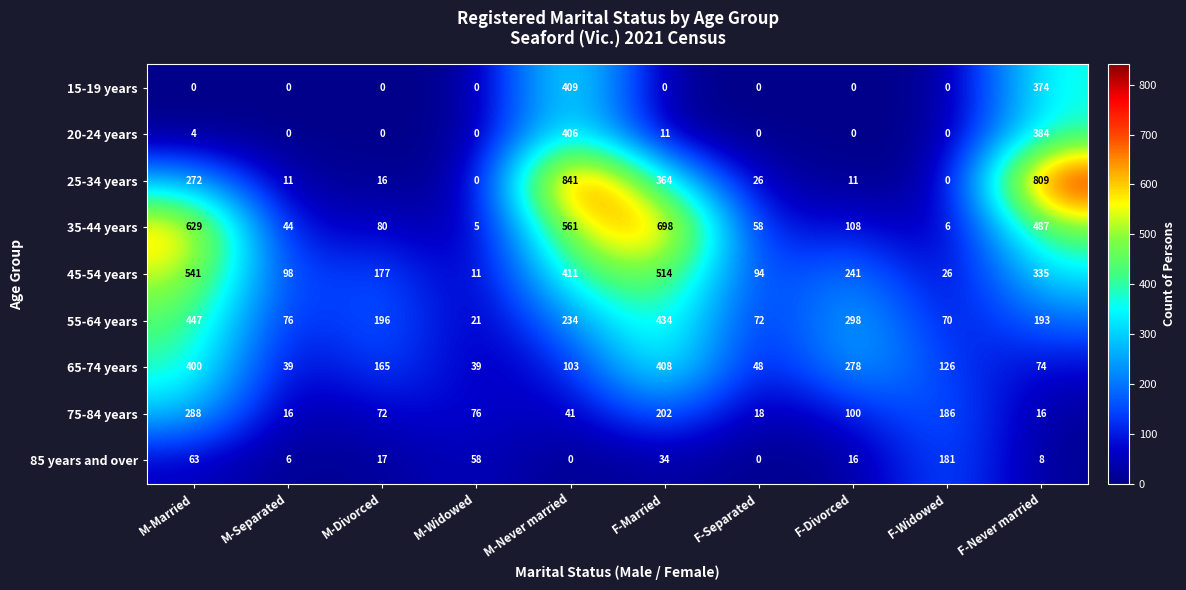

What is the highest value of the 65-74 years series?

408